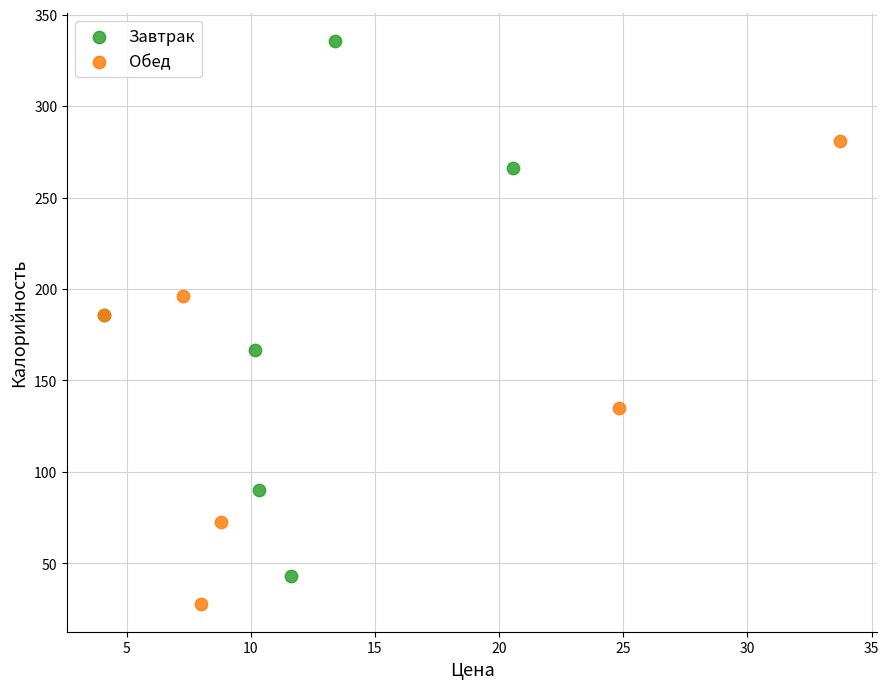

Which series reaches the minimum Y coordinate?

Обед